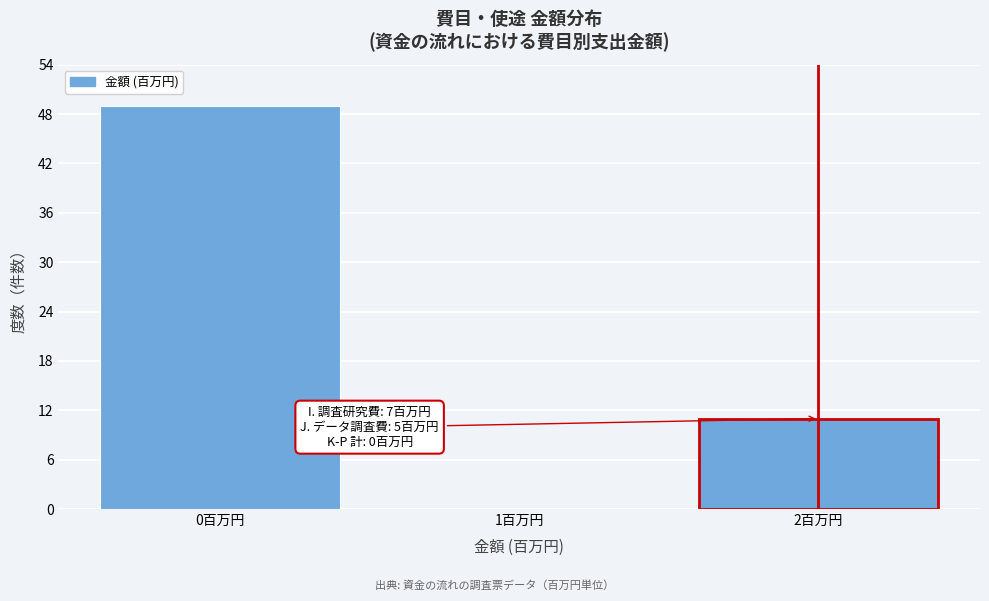

Reading right to left, transcribe all the data shown in this chart.

2百万円=11	1百万円=0	0百万円=49